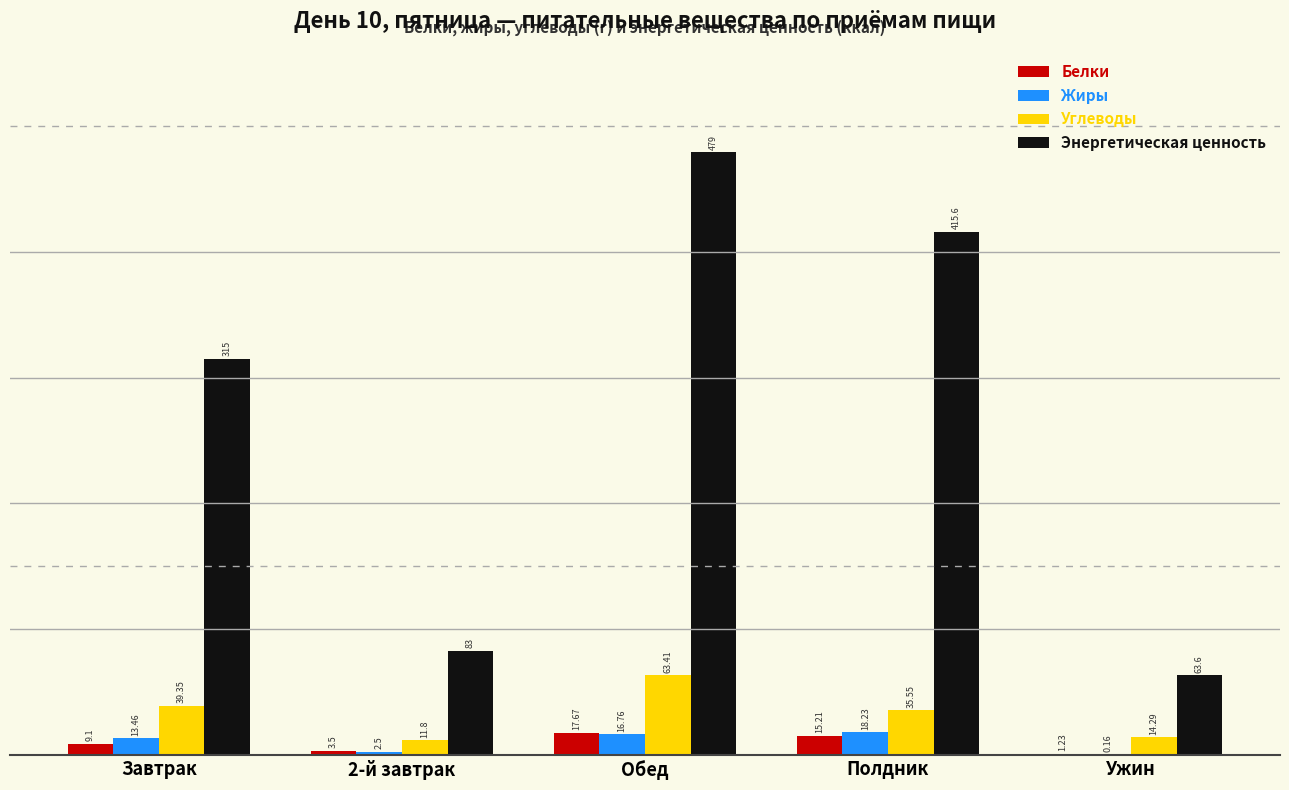

What is the total value across all series at Обед?

576.8